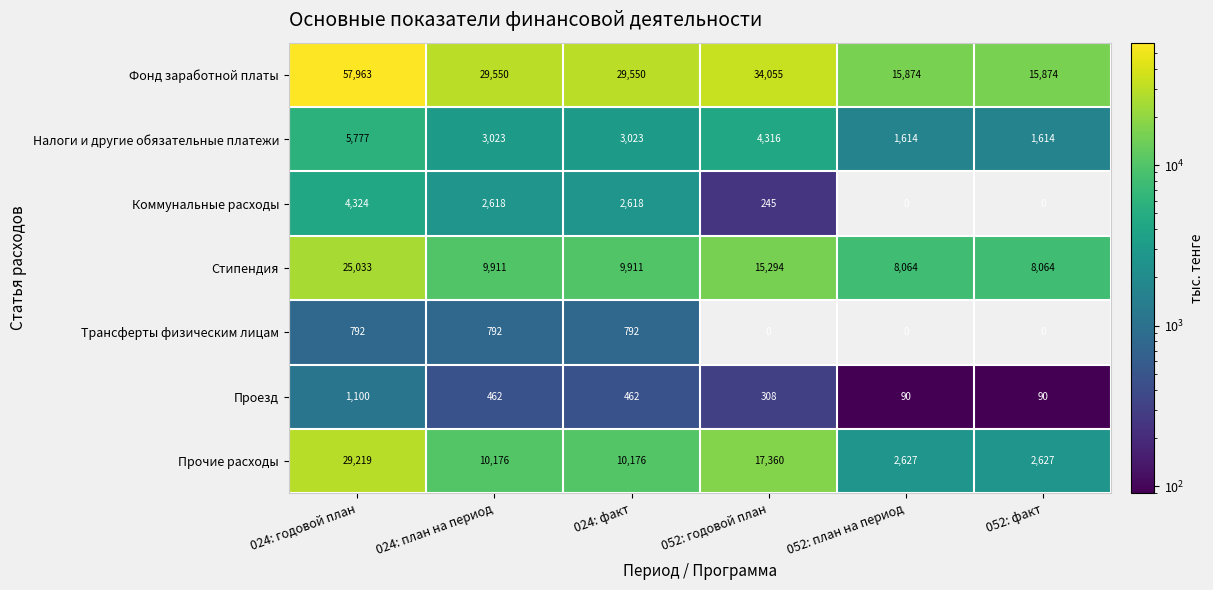

What is the difference between the maximum and second lowest values in the Налоги и другие обязательные платежи series?

4163